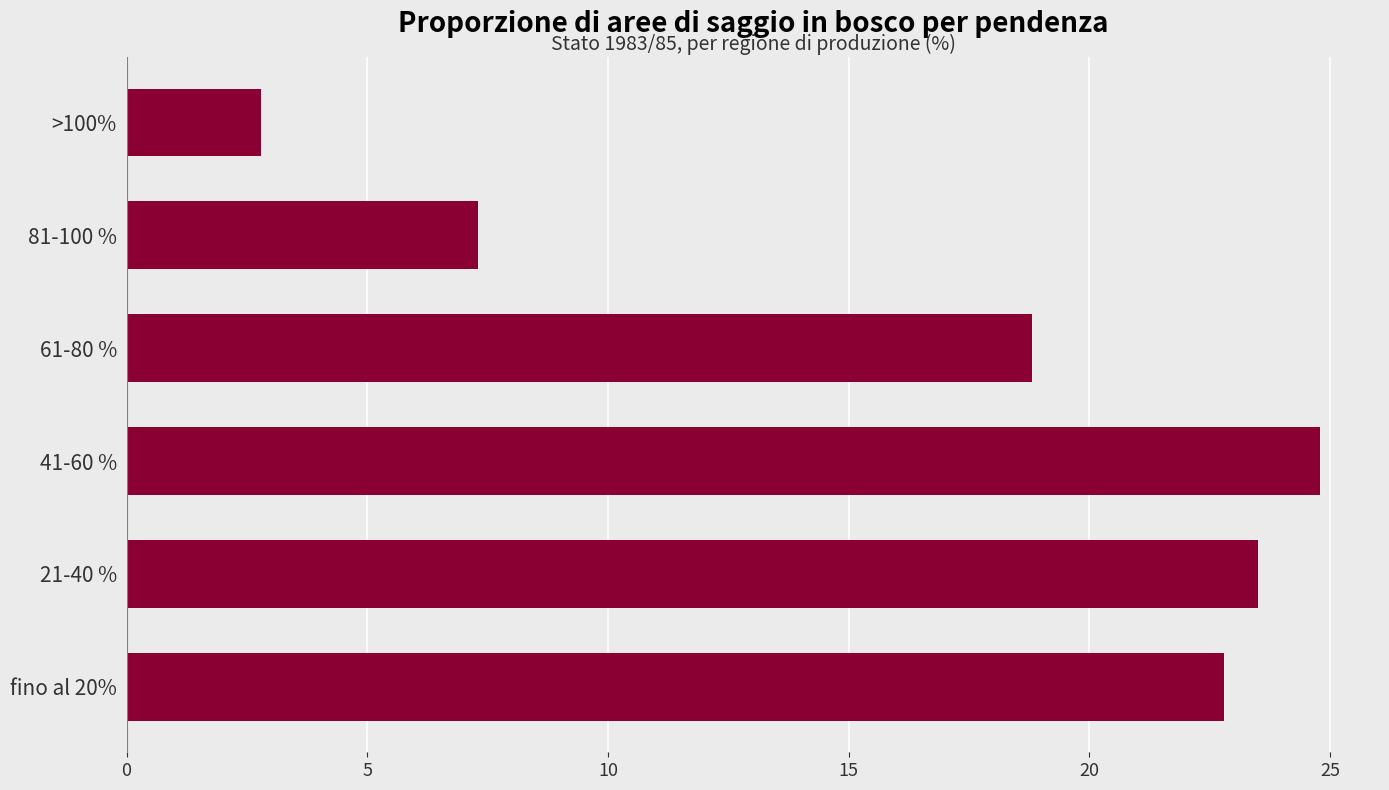

What is the approximate value at 41-60 %?

24.8